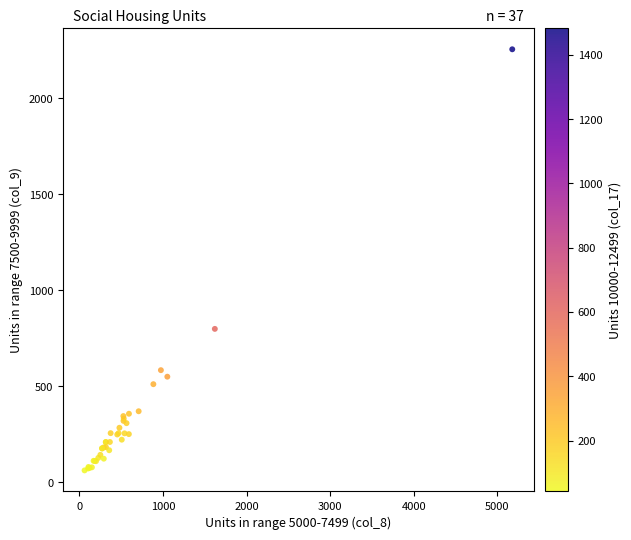

What Y value in the scatter plot is closest to 1159?

800